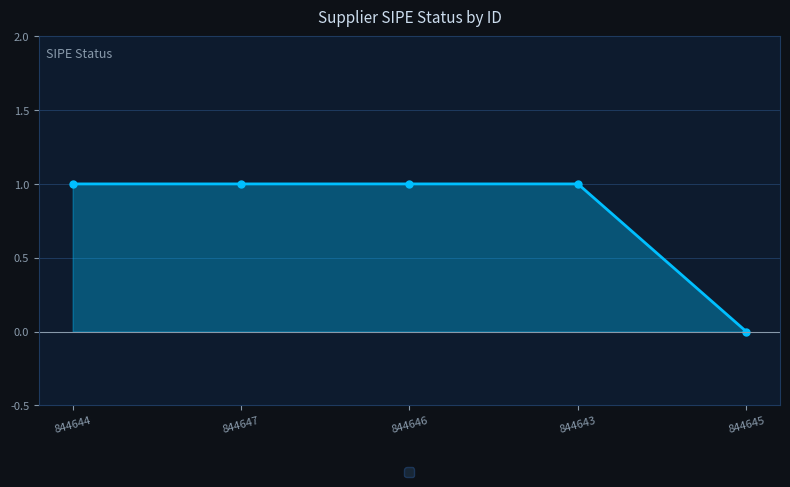

What is the value of the 3rd point from the left?

1